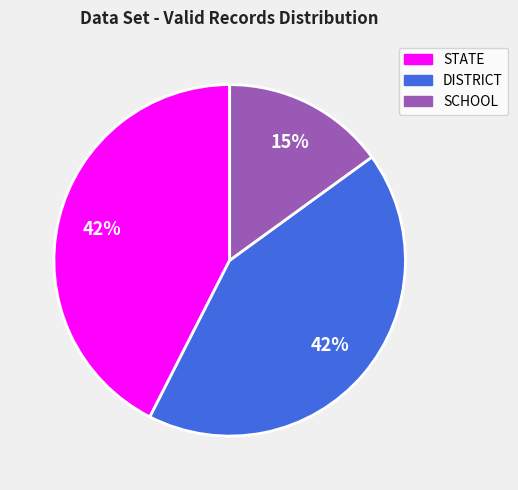

To the nearest percent, what is the average slice percentage?

33%